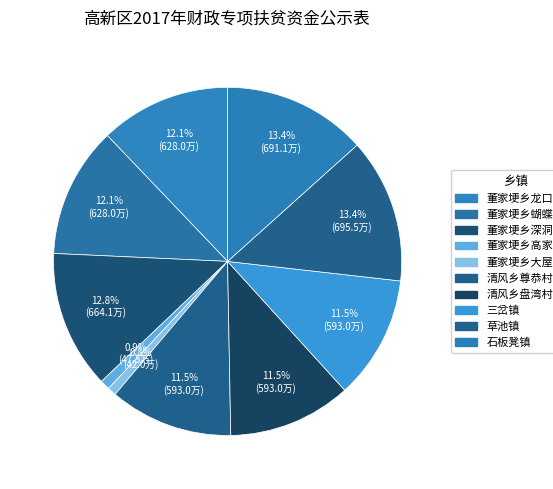

How many segments does this pie chart have?

10